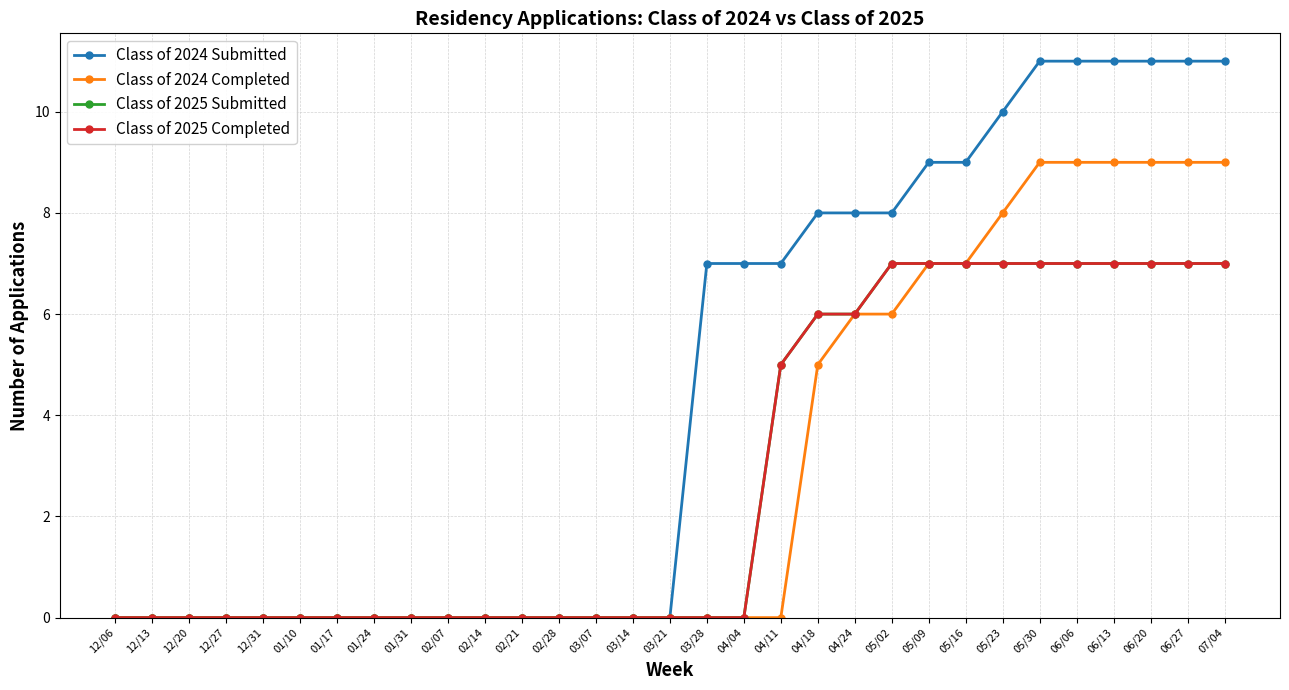

Count the number of data series in this chart.

4